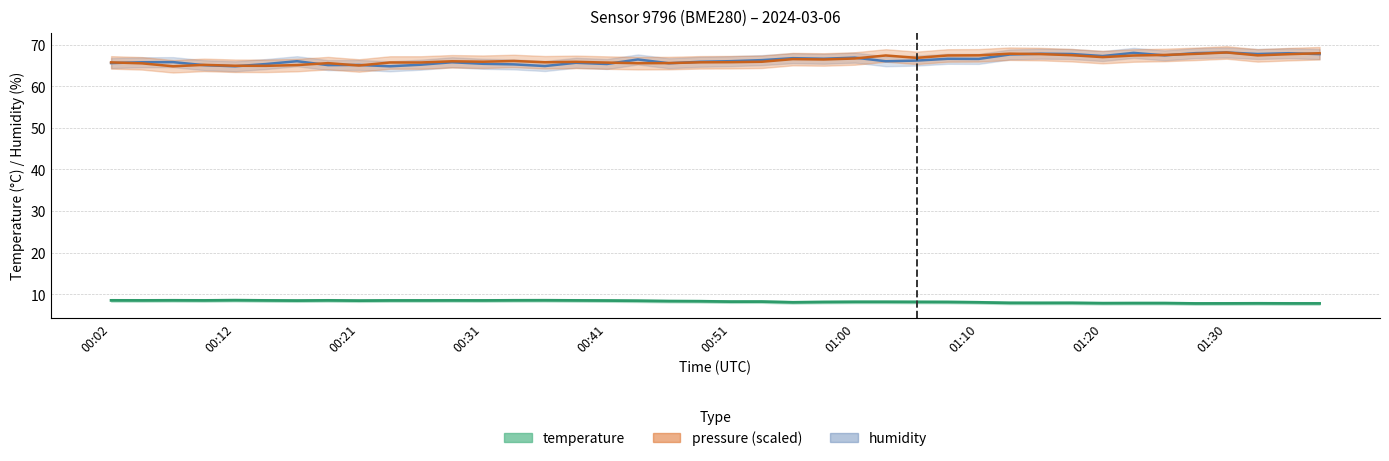

The humidity series shows 39.7 at 01:08. True or false?

False